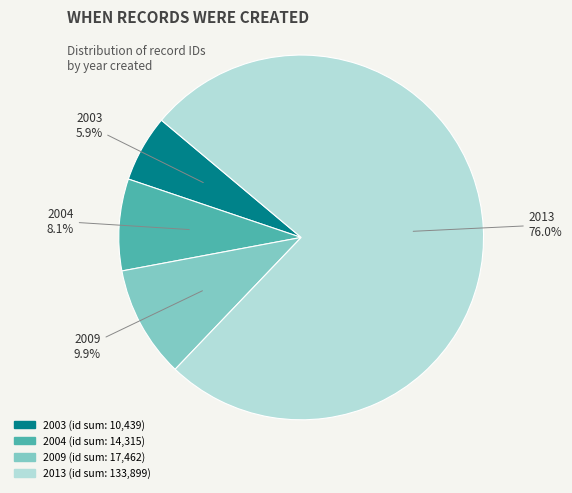

Is there any slice that represents more than half of the pie?

Yes